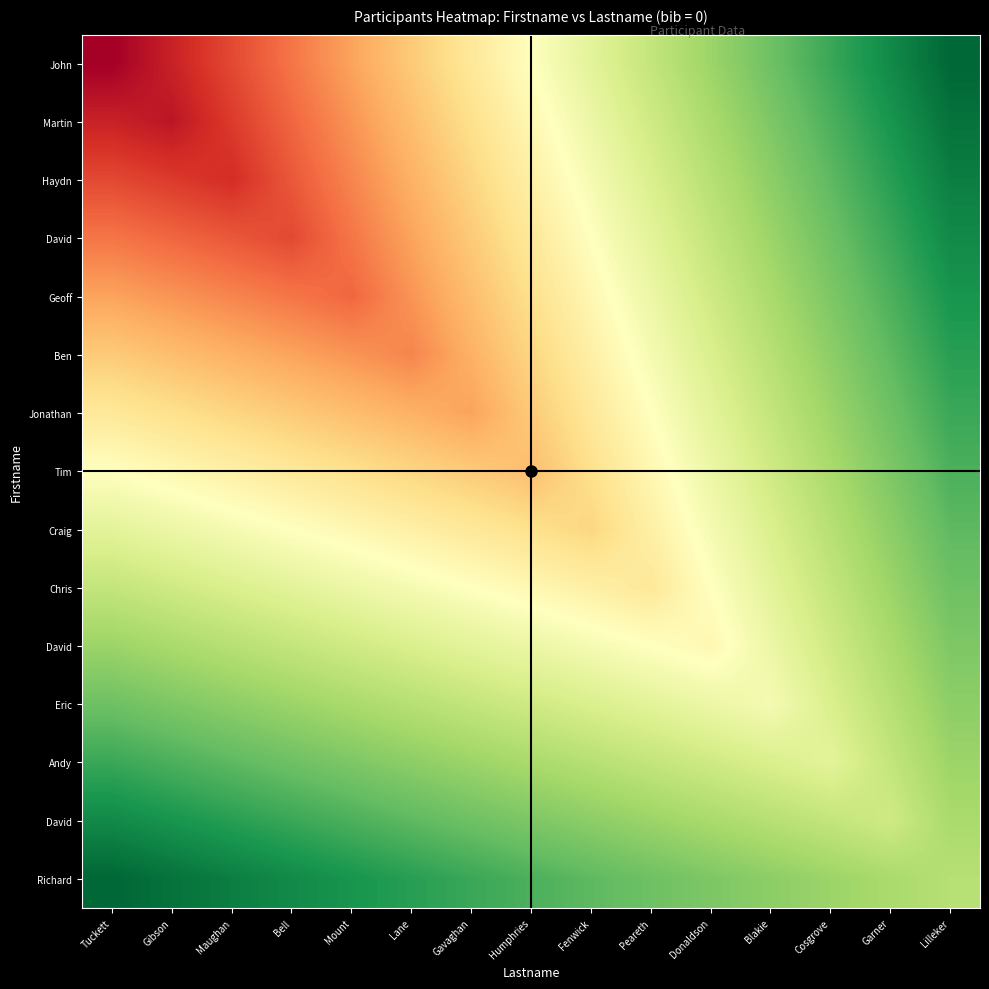

Count the number of categories in the chart.

15